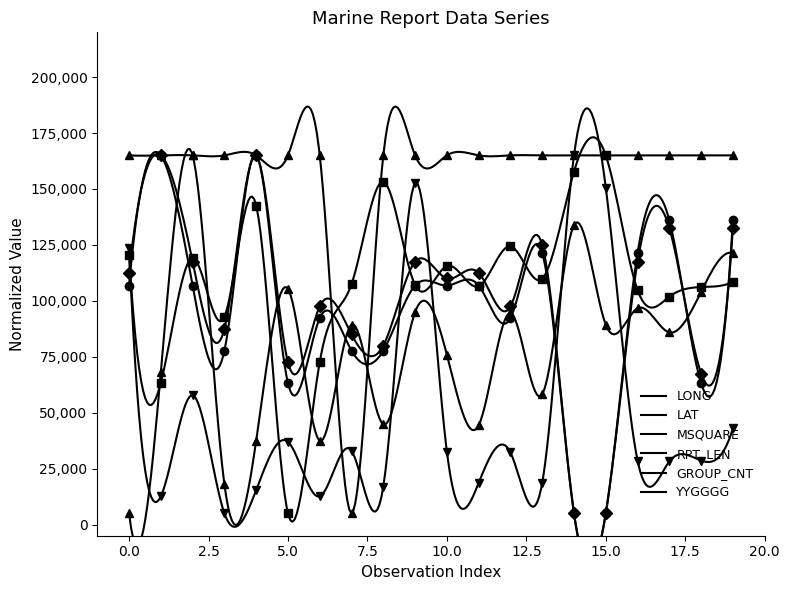

True or false: LONG has more than 1 interior local peaks.

True